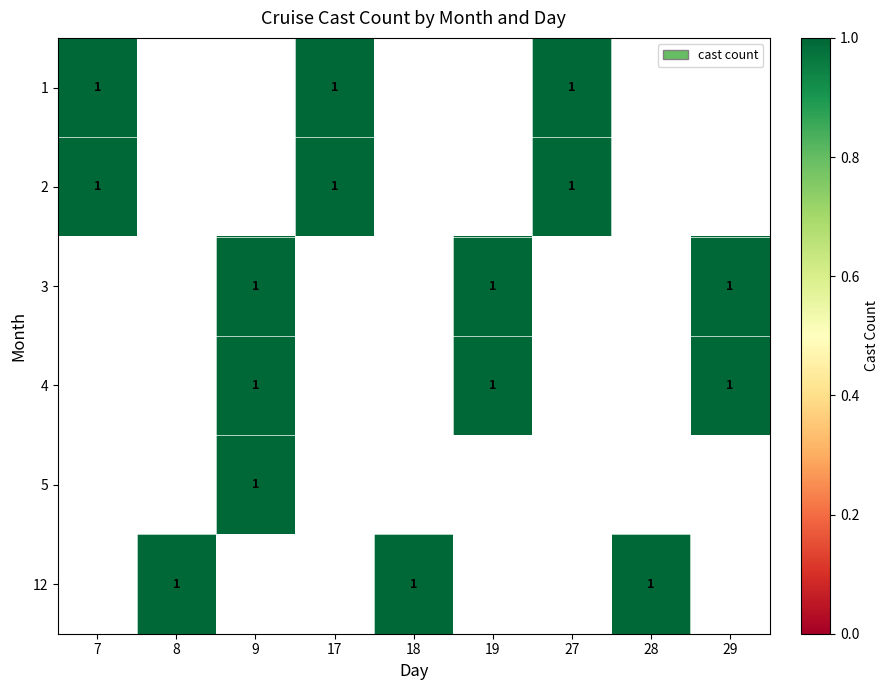

True or false: 1 has a value of 1 at 17.

True